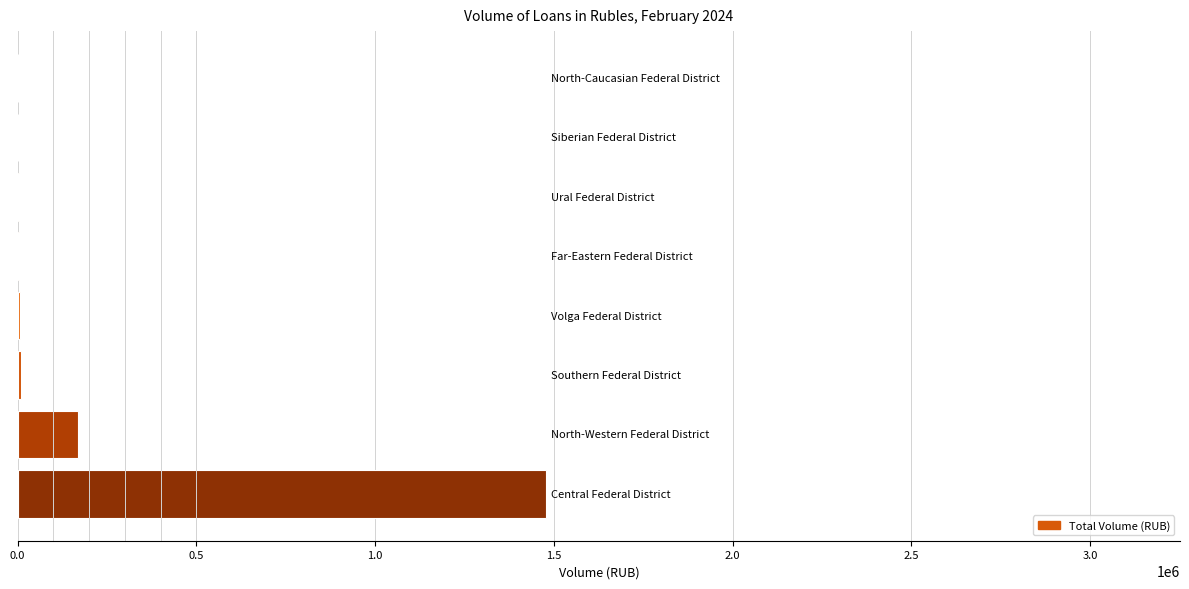

What is the greatest value displayed?

1478020